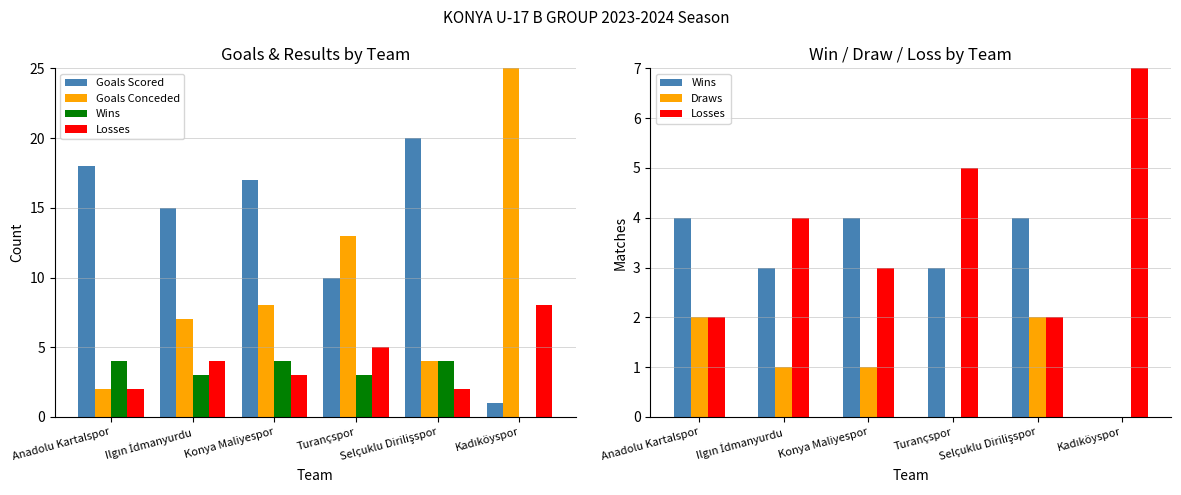

True or false: Draws has a value of 0 at Konya Maliyespor.

False